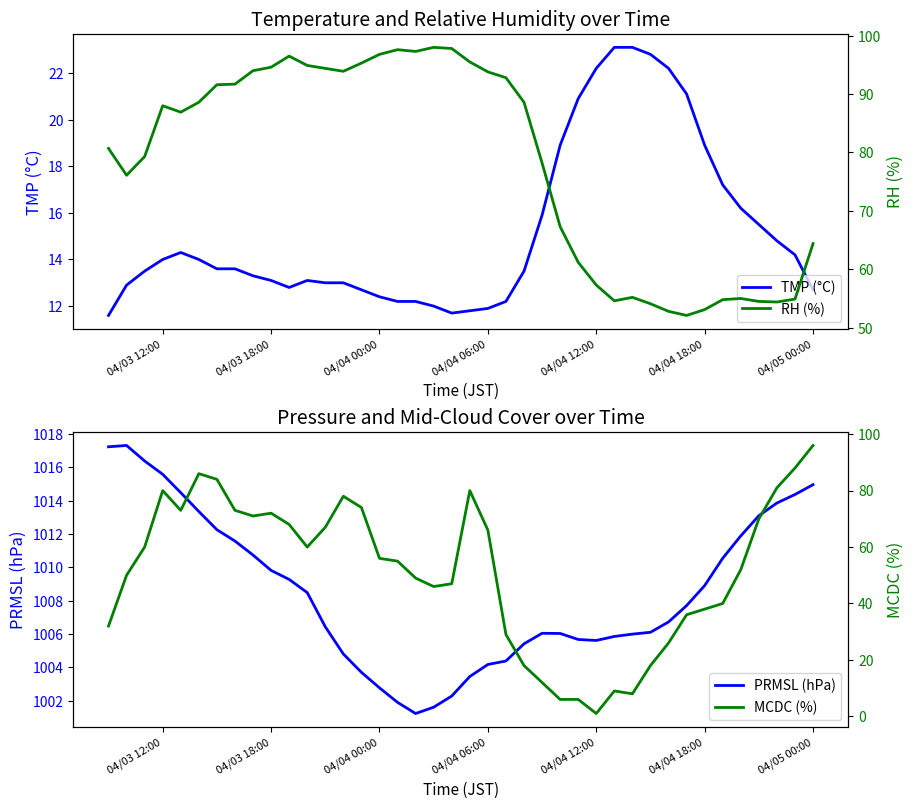

What is the minimum value for TMP (°C)?

11.6